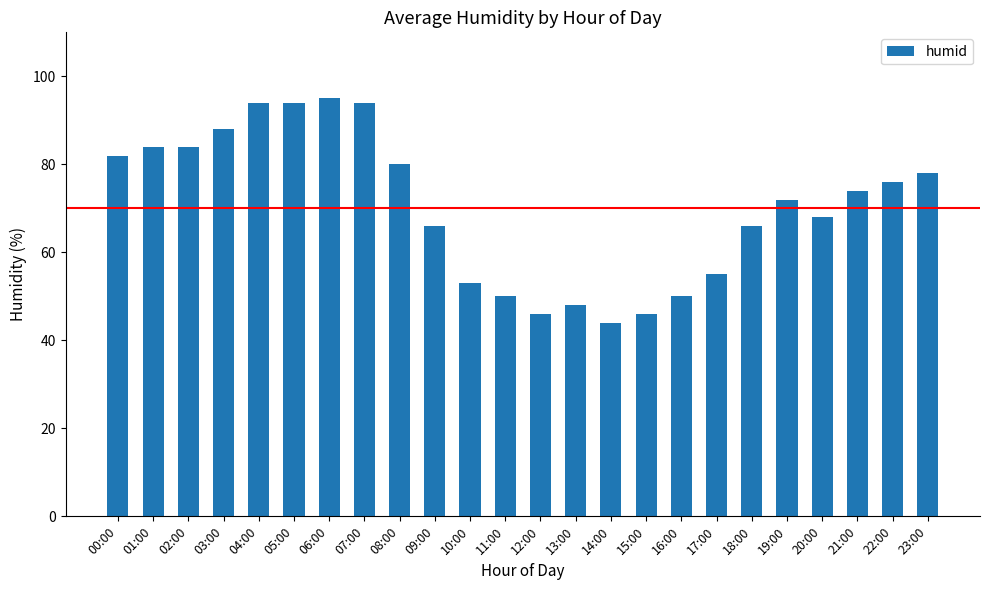

What is the sum of all values?

1687